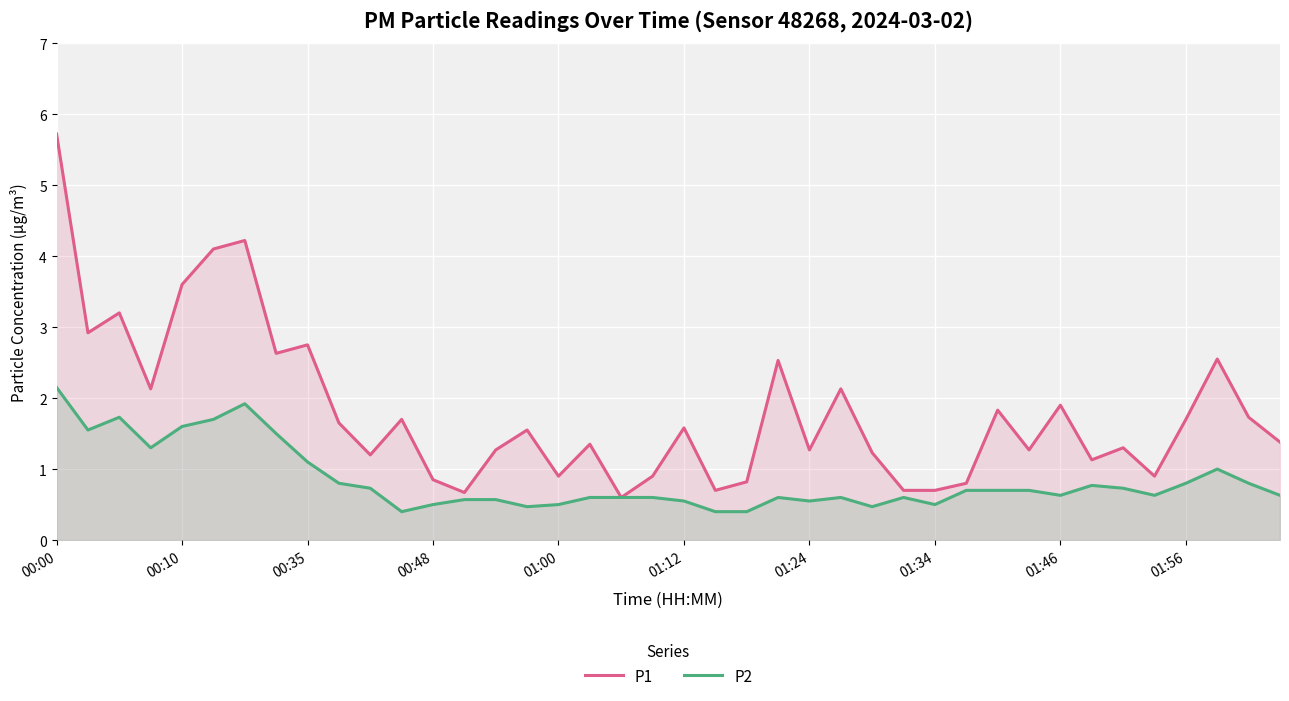

At how many categories does at least one series exceed 4?

3